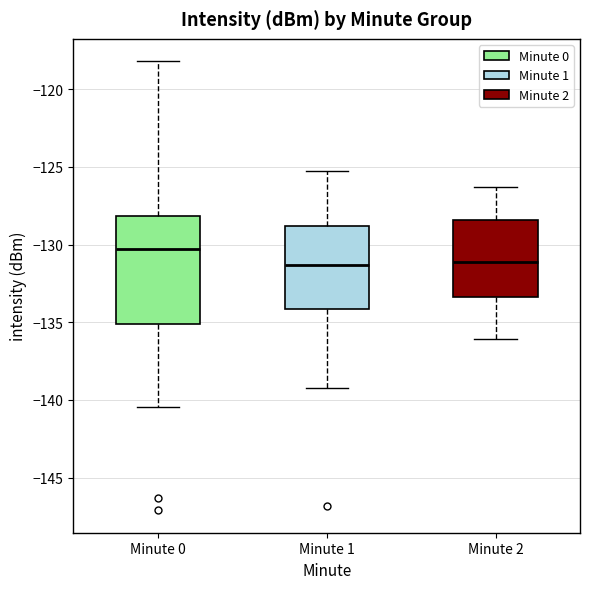

Where is the upper edge of the box for Minute 2 on the y-axis? The values are not printed on the chart, so give them approximately, as read against the axis.

-128.5